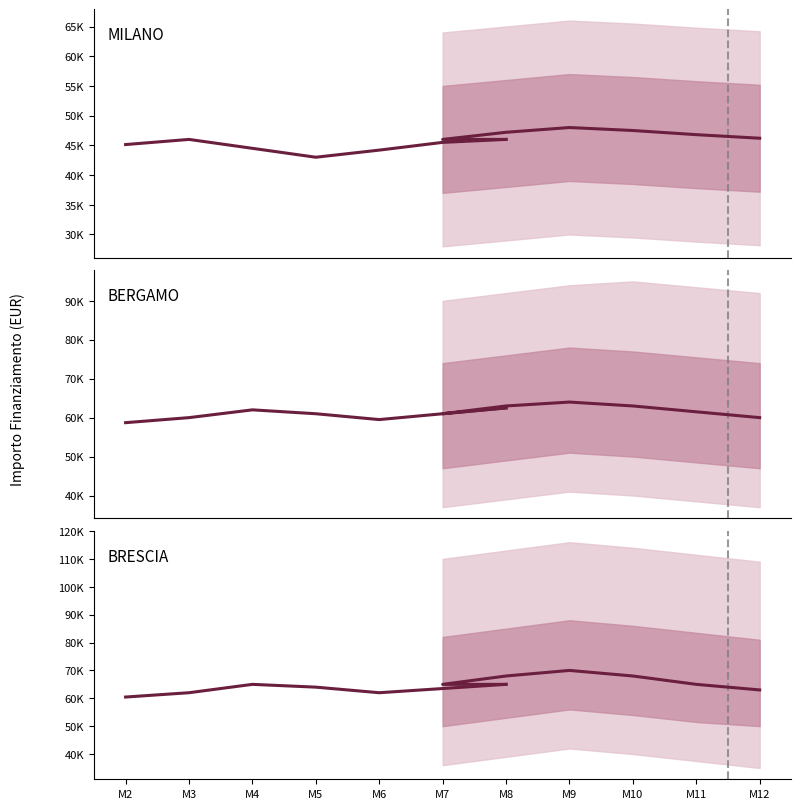

Where is the first local minimum for MILANO?

M5